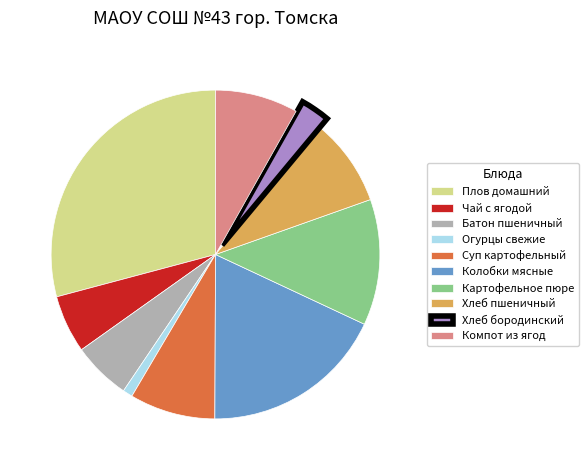

Is the sum of Картофельное пюре and Колобки мясные greater than half?

No